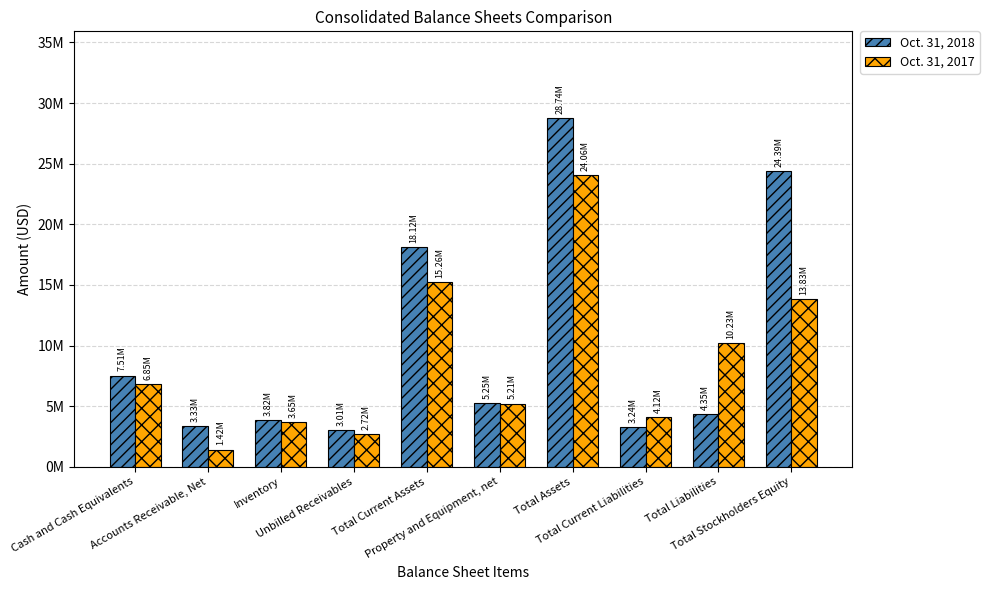

What is the difference between the highest and lowest values at Unbilled Receivables?

289944